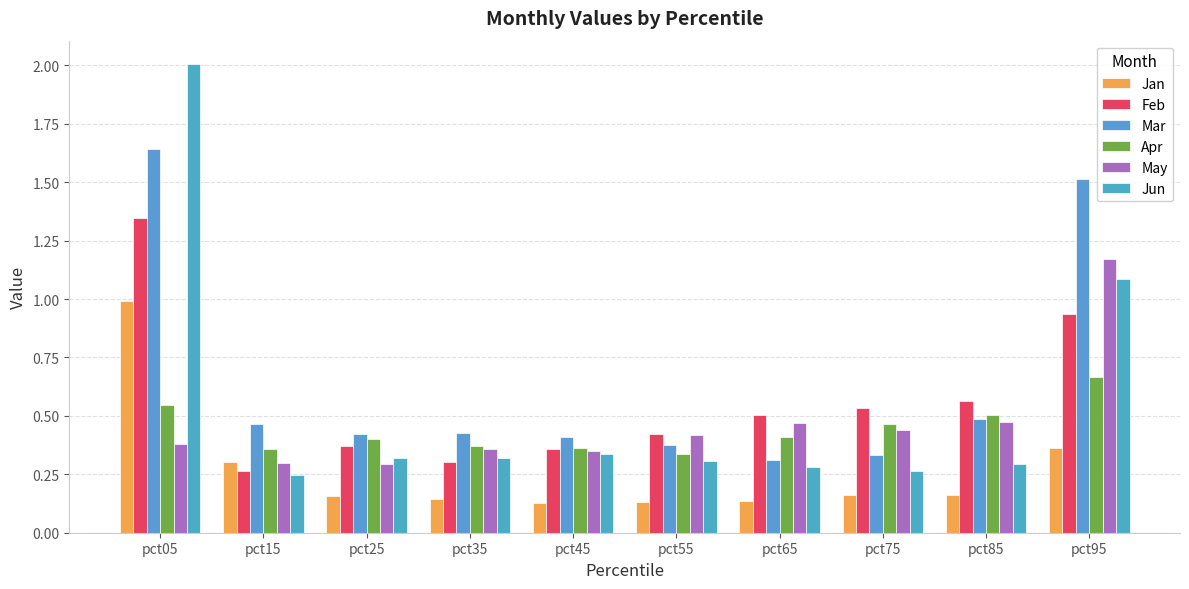

Reading left to right, extract all data points from this chart.

Jan: 1.0	0.3	0.2	0.1	0.1	0.1	0.1	0.2	0.2	0.4
Feb: 1.3	0.3	0.4	0.3	0.4	0.4	0.5	0.5	0.6	0.9
Mar: 1.6	0.5	0.4	0.4	0.4	0.4	0.3	0.3	0.5	1.5
Apr: 0.5	0.4	0.4	0.4	0.4	0.3	0.4	0.5	0.5	0.7
May: 0.4	0.3	0.3	0.4	0.3	0.4	0.5	0.4	0.5	1.2
Jun: 2.0	0.2	0.3	0.3	0.3	0.3	0.3	0.3	0.3	1.1